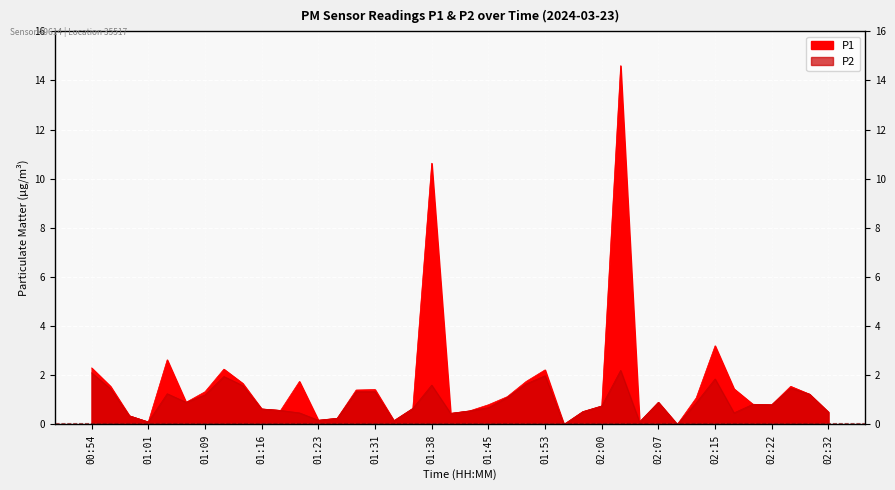

True or false: P2 and P1 intersect in this chart.

False